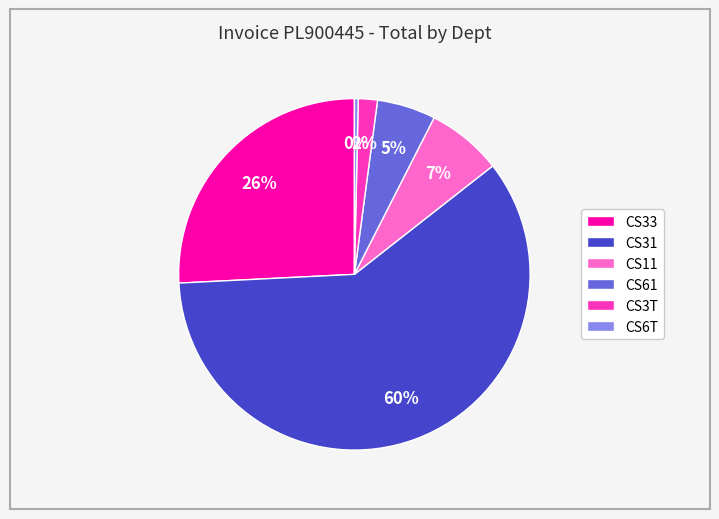

Is it true that CS33 is 18% of the pie?

False